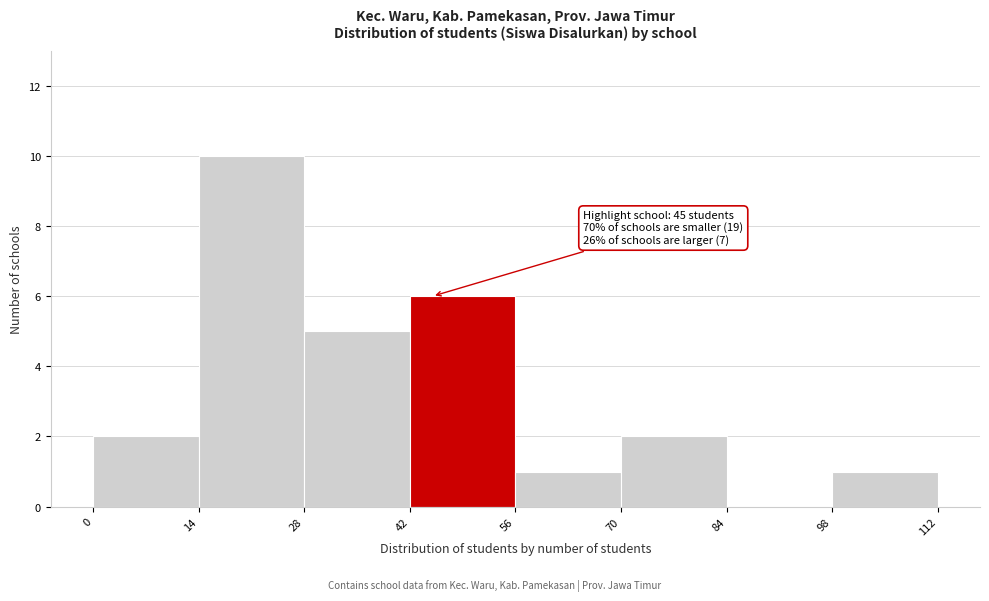

Over which range of the x-axis is the bar tallest?

14 to 28